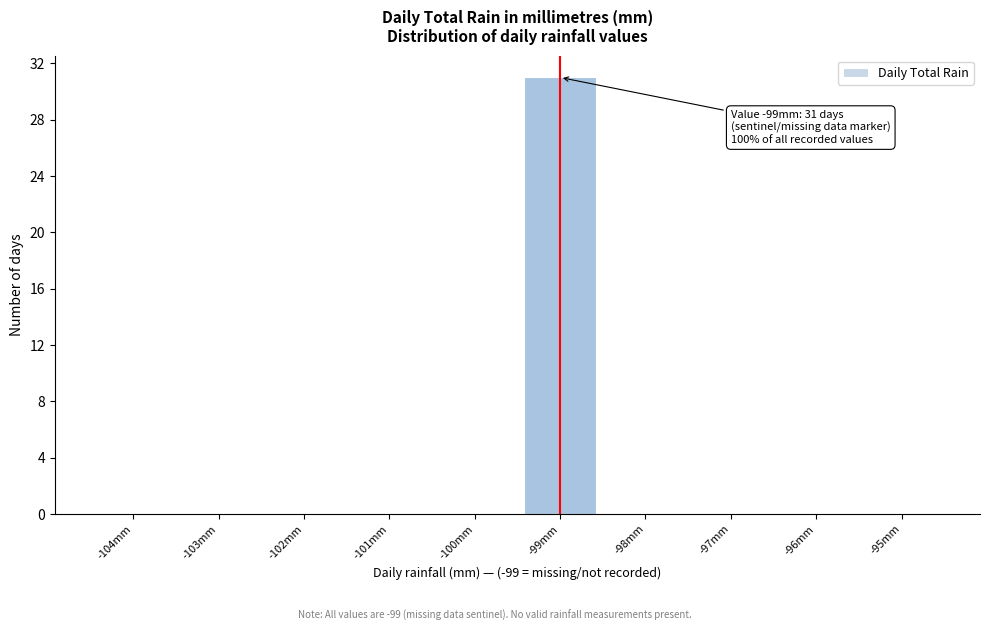

Reading right to left, extract all data points from this chart.

-95mm=0	-96mm=0	-97mm=0	-98mm=0	-99mm=31	-100mm=0	-101mm=0	-102mm=0	-103mm=0	-104mm=0